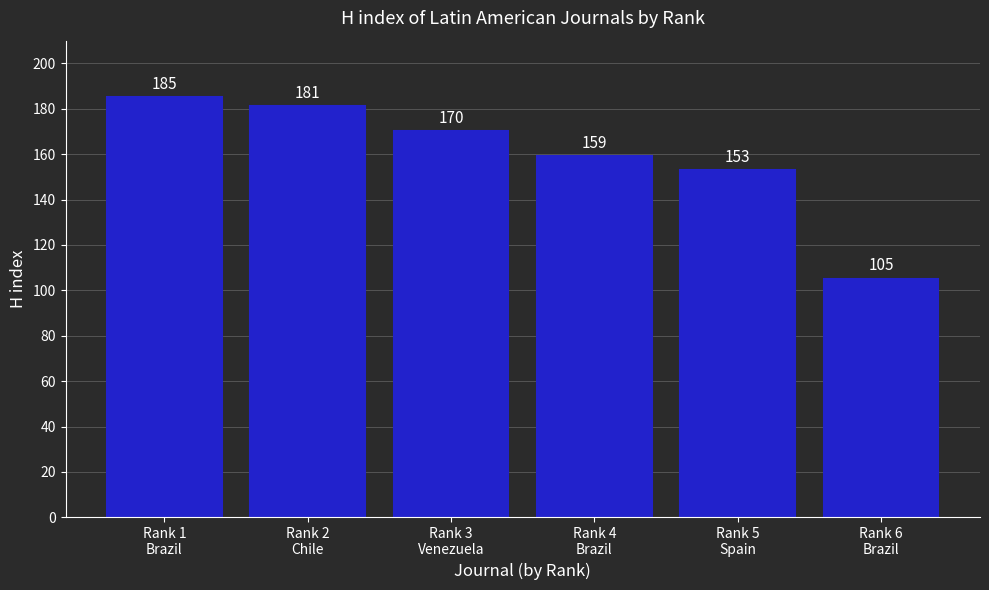

Reading left to right, extract all data points from this chart.

185	181	170	159	153	105